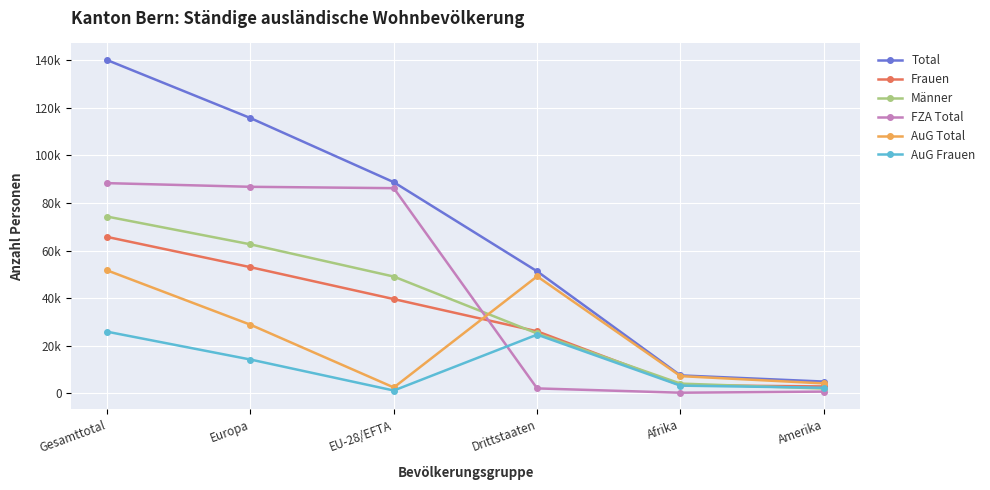

Rank the categories by AuG Frauen value from highest to lowest.

Gesamttotal, Drittstaaten, Europa, Afrika, Amerika, EU-28/EFTA